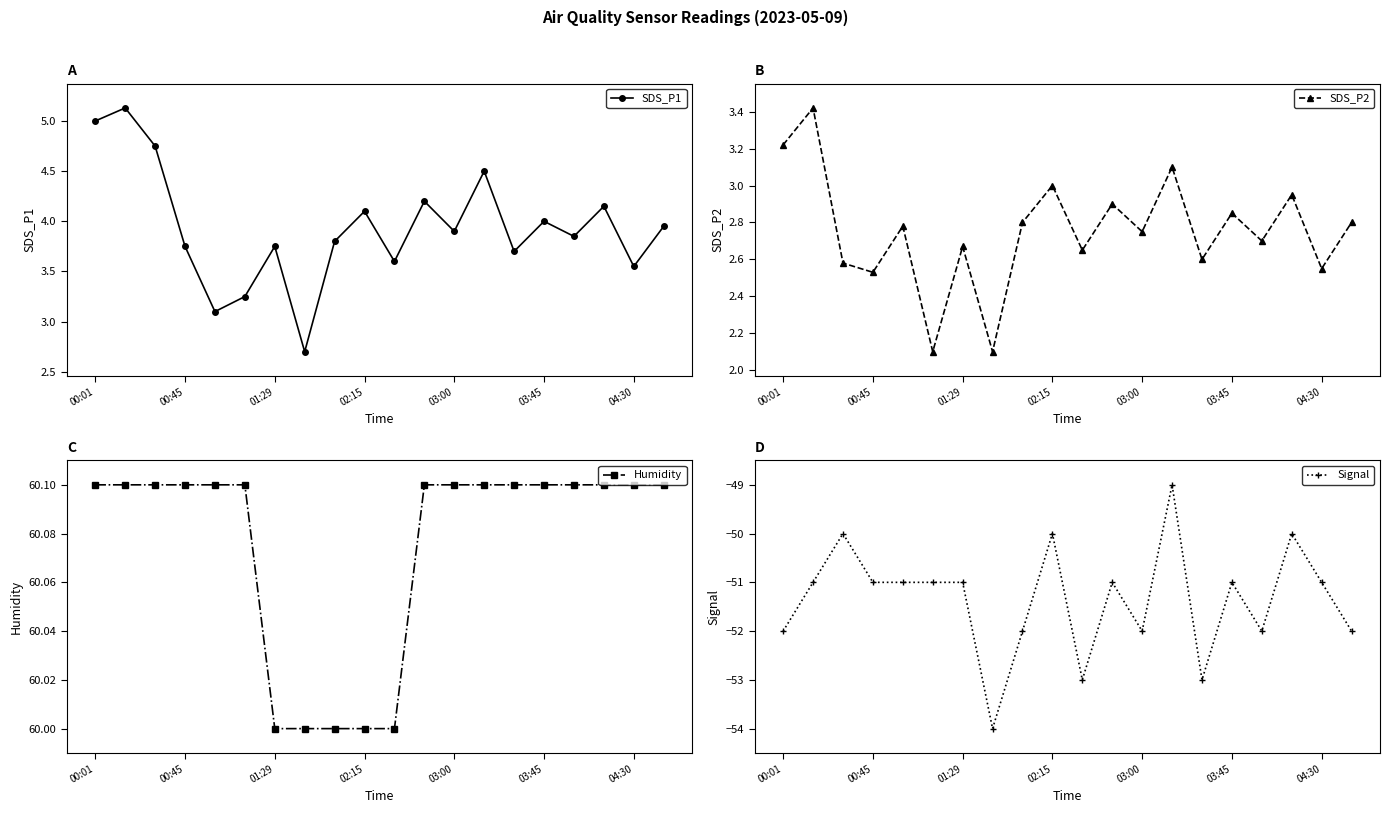

True or false: SDS_P1 has a value of 5.6 at 00:45.

False